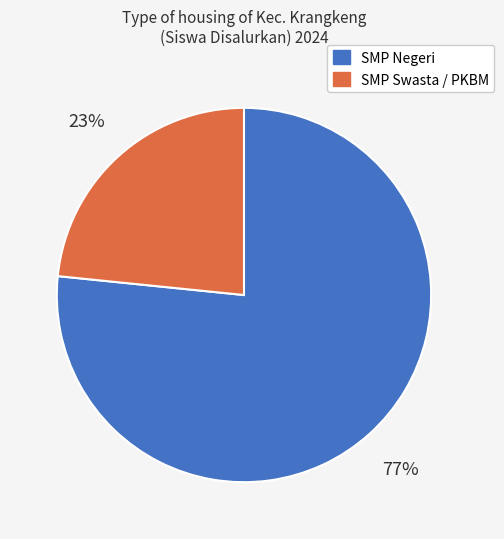

To the nearest percent, what is the average slice percentage?

50%